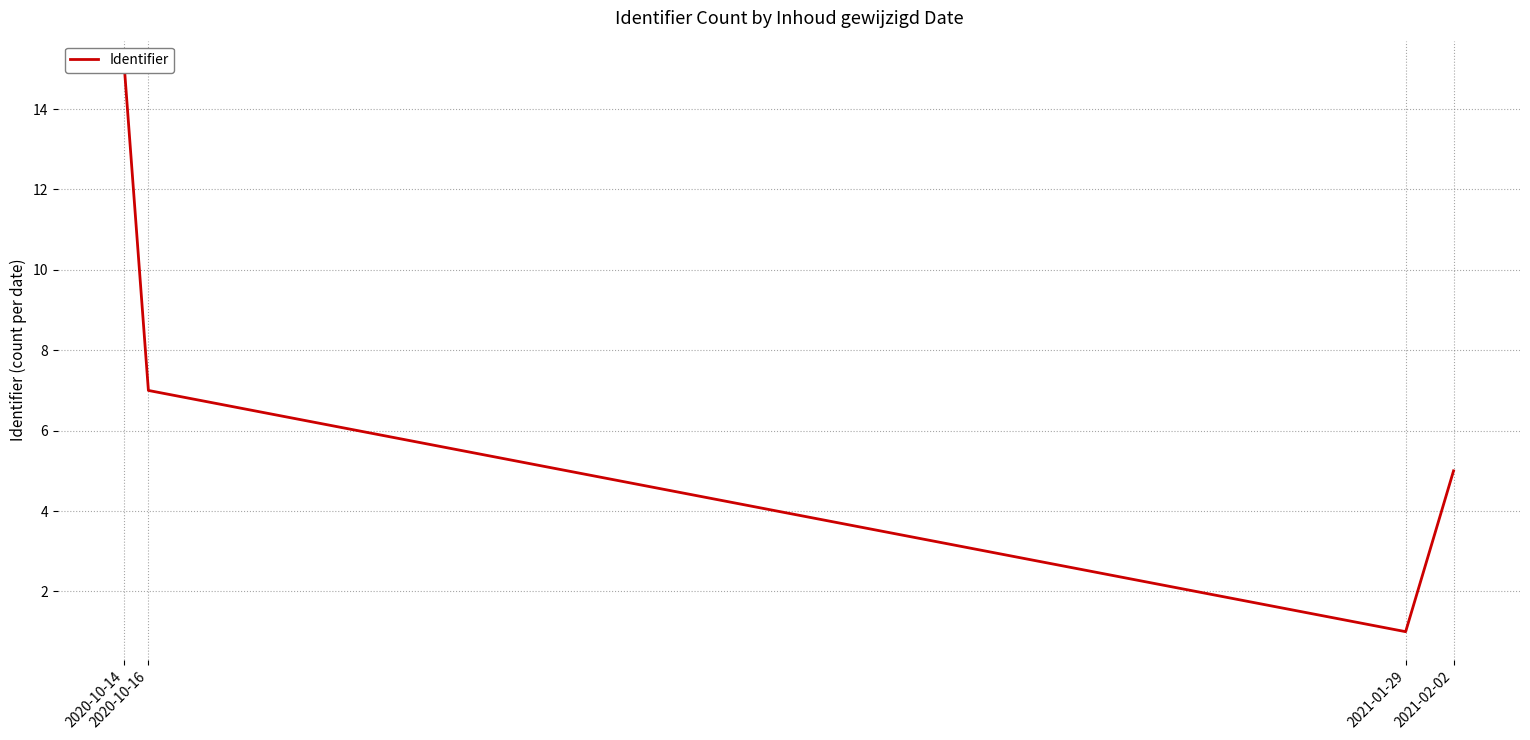

At which label is the value closest to 8?

2020-10-16